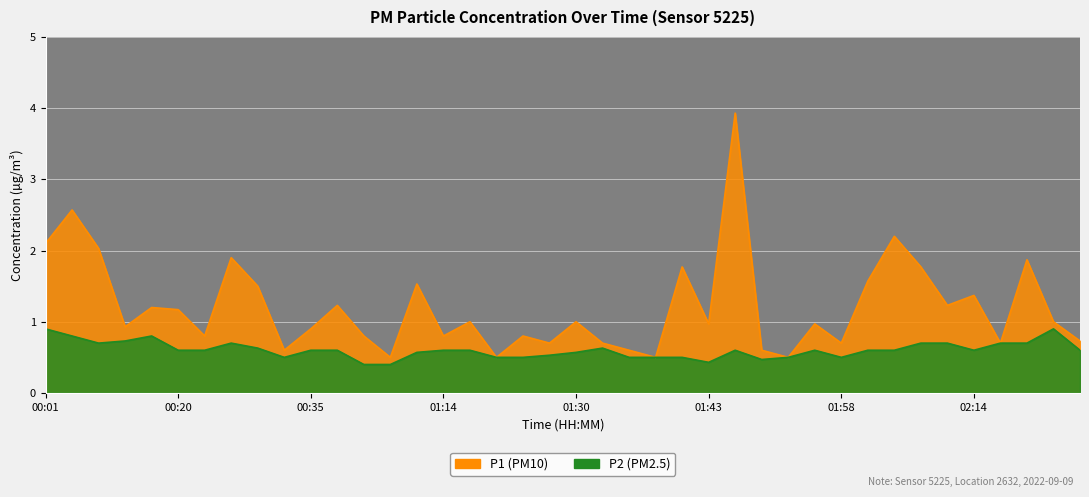

What position from the right is 02:06?

8